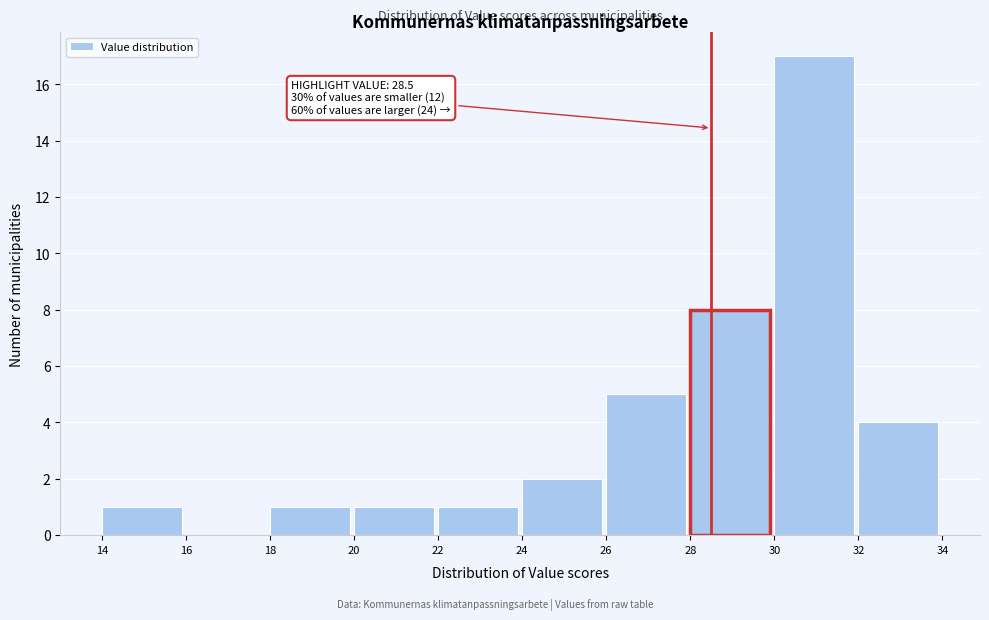

Over which range of the x-axis is the bar tallest?

30 to 32